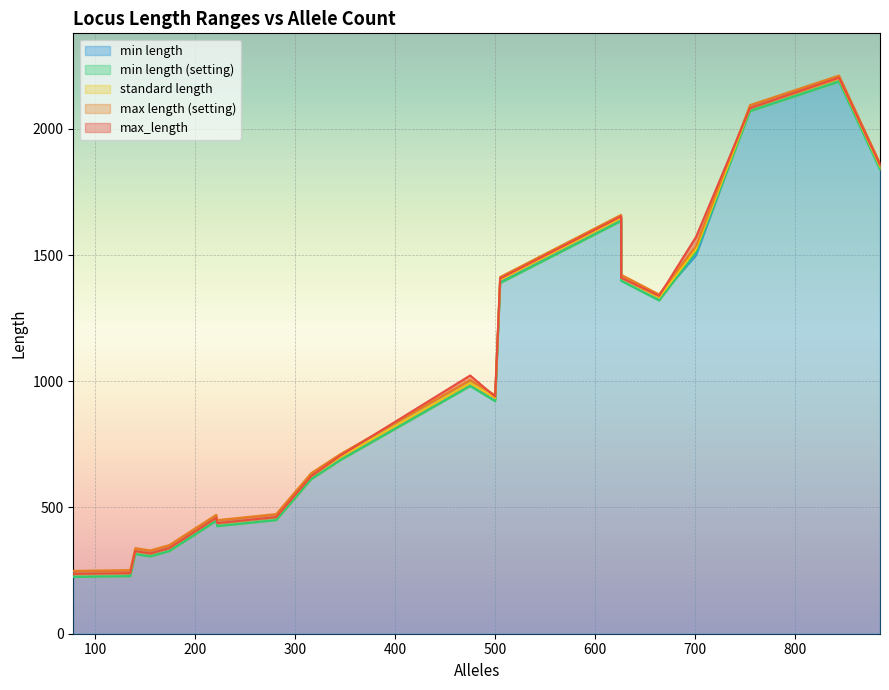

True or false: standard length and max_length cross at least once.

False